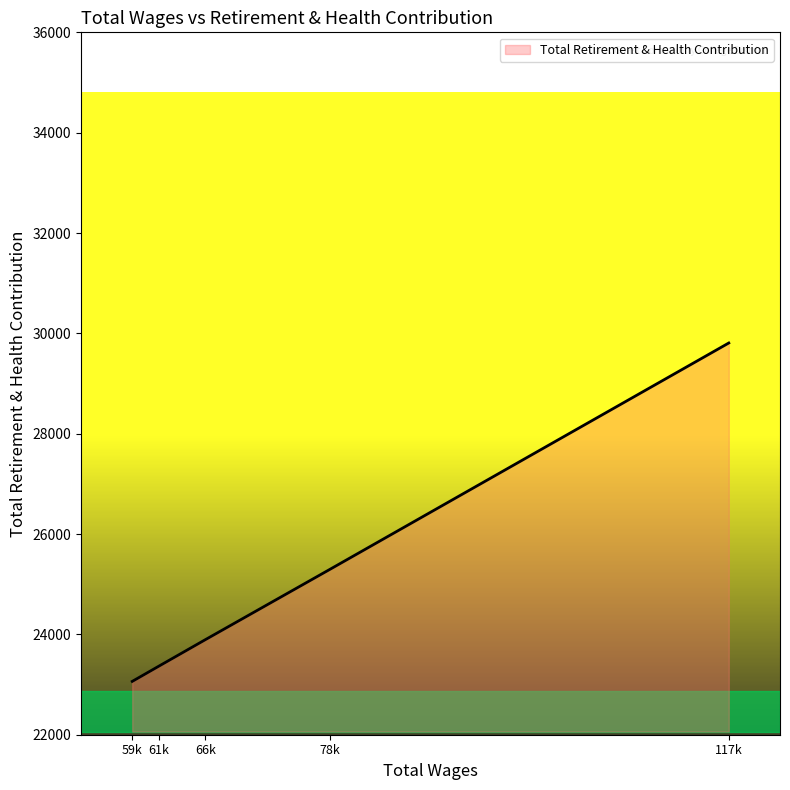

Is it true that the value at 61k is 15918?

False